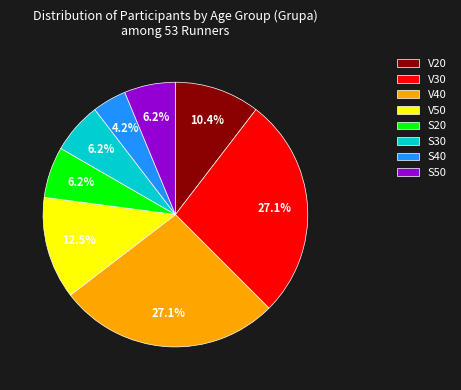

Approximately how many times larger is the value at V20 compared to V50?

0.8